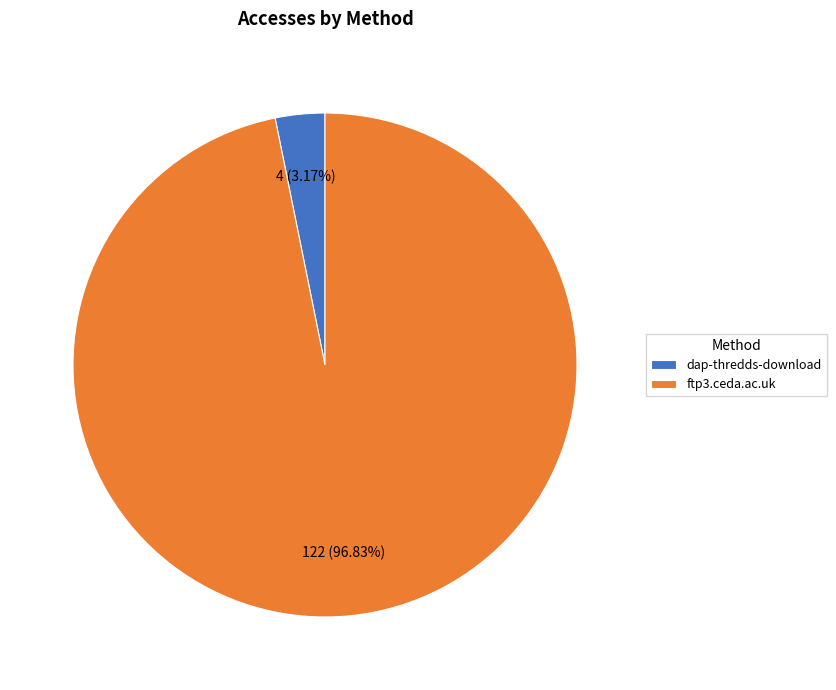

Do dap-thredds-download and ftp3.ceda.ac.uk together represent more than half of the pie?

Yes